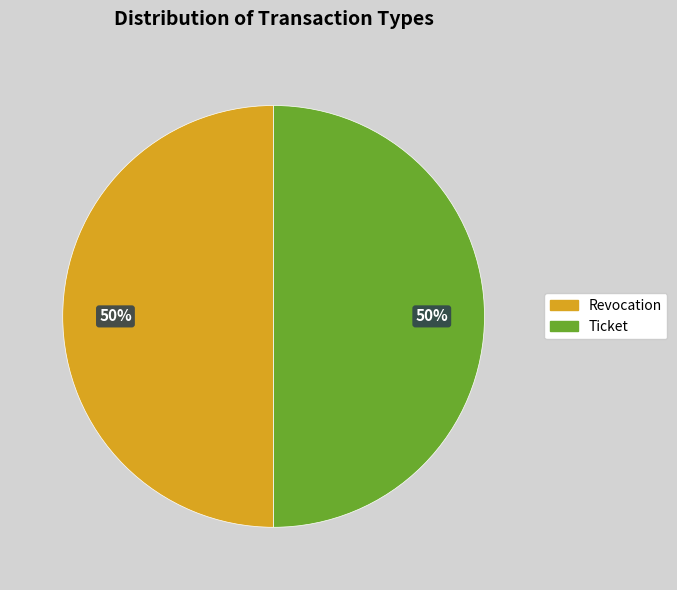

Count the number of slices in the pie.

2